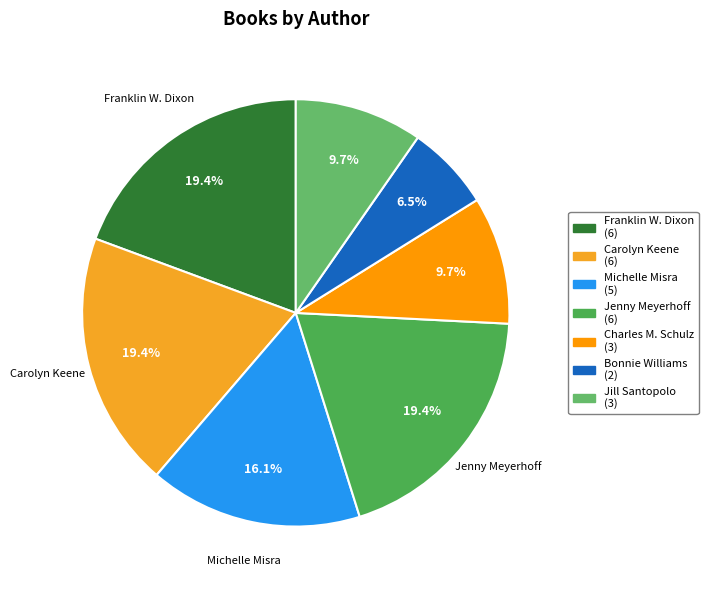

To the nearest percent, what is the difference between the largest and smallest slice percentages?

13%